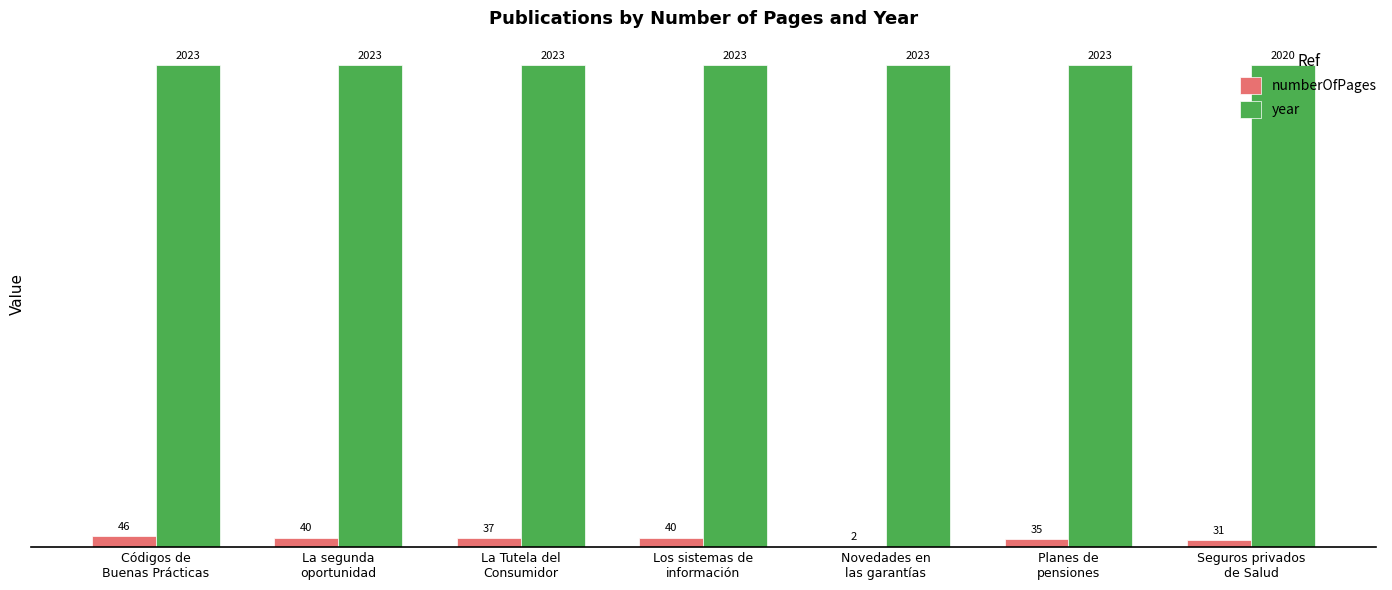

How many categories are shown in the chart?

7